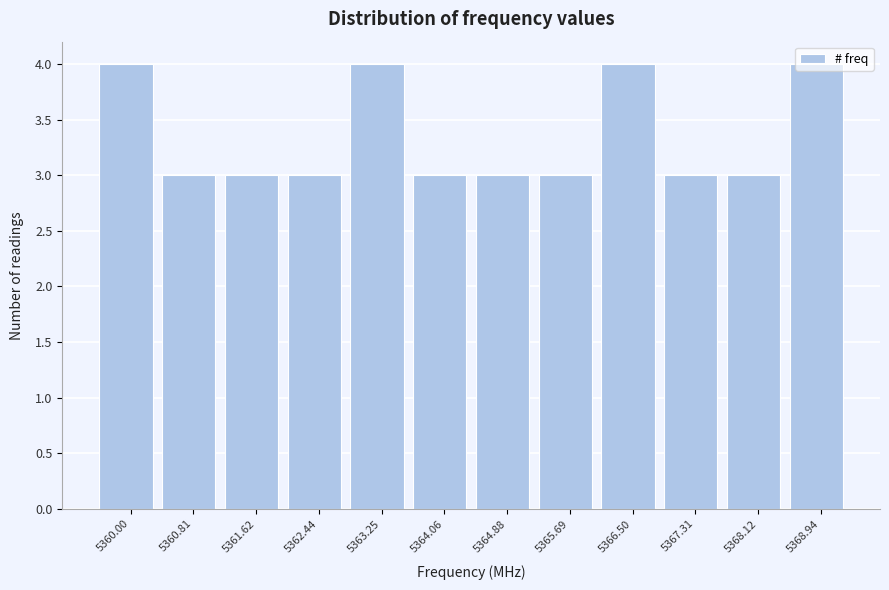

What is the greatest value displayed?

4